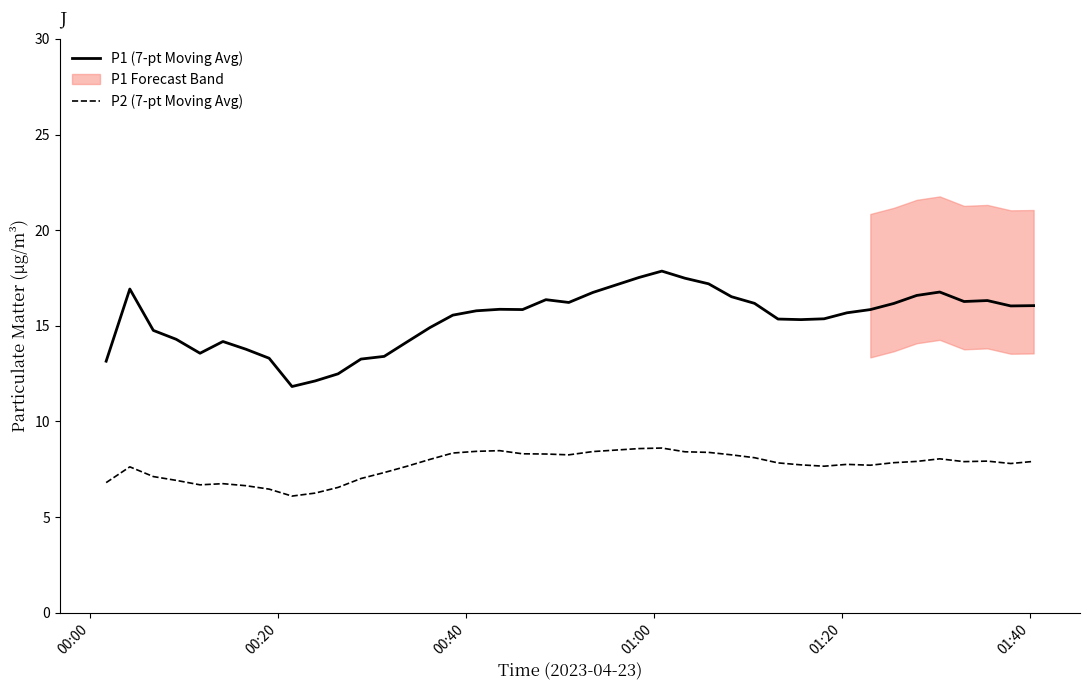

What is the lowest value of the P1 (7-pt Moving Avg) series?

11.8